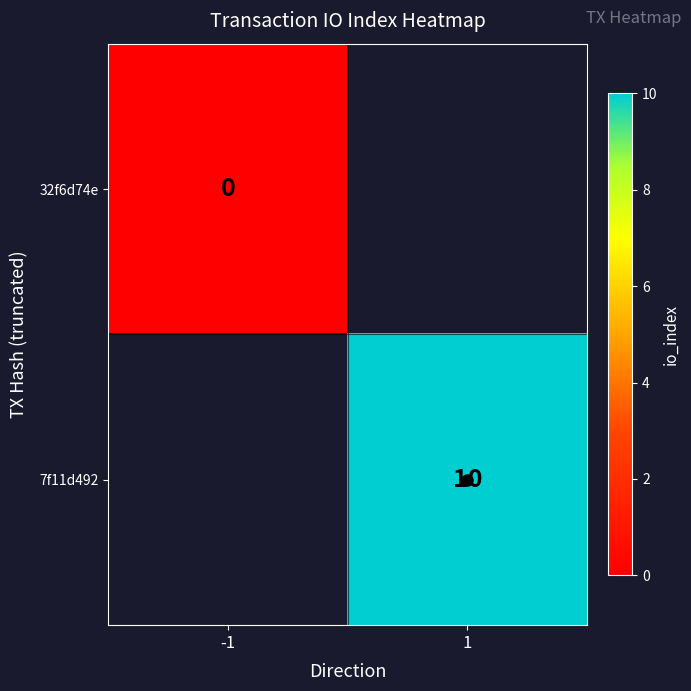

Count the number of categories in the chart.

2